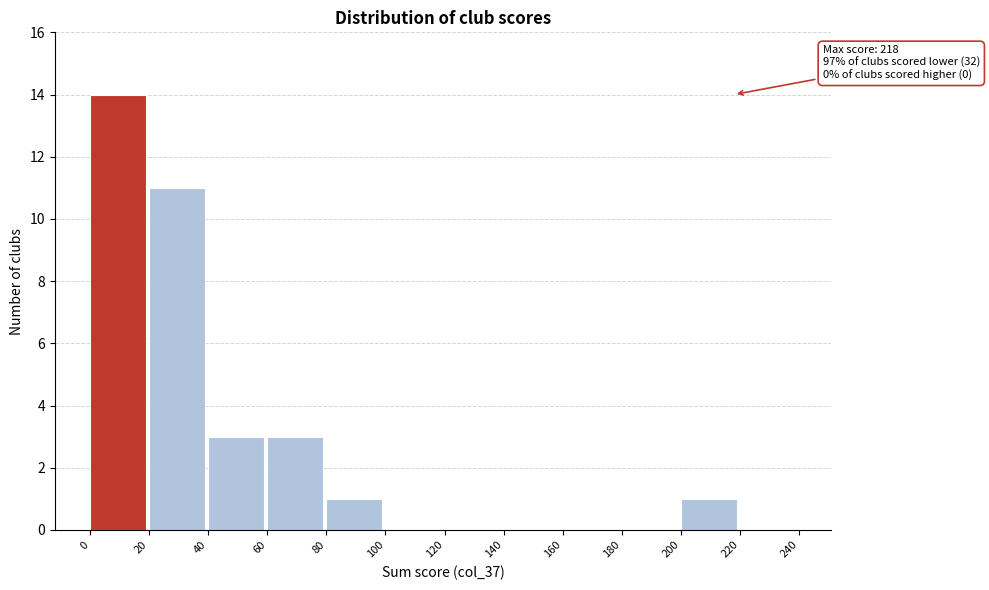

Over which range of the x-axis is the bar tallest?

0 to 20